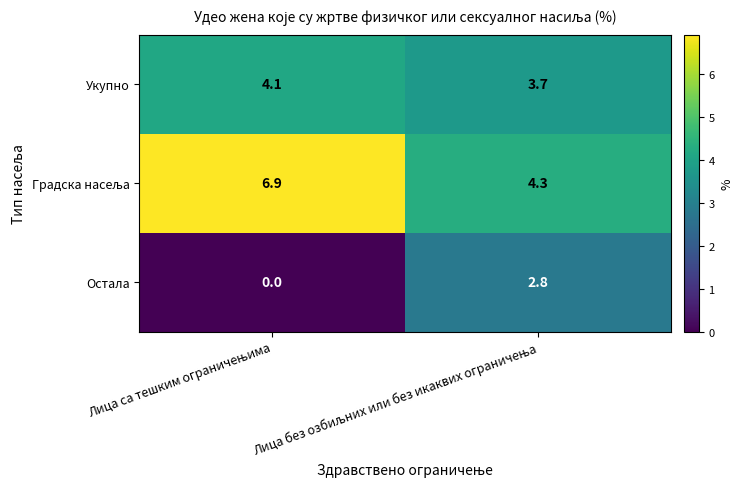

What is the difference between the maximum and minimum values in the Укупно series?

0.4